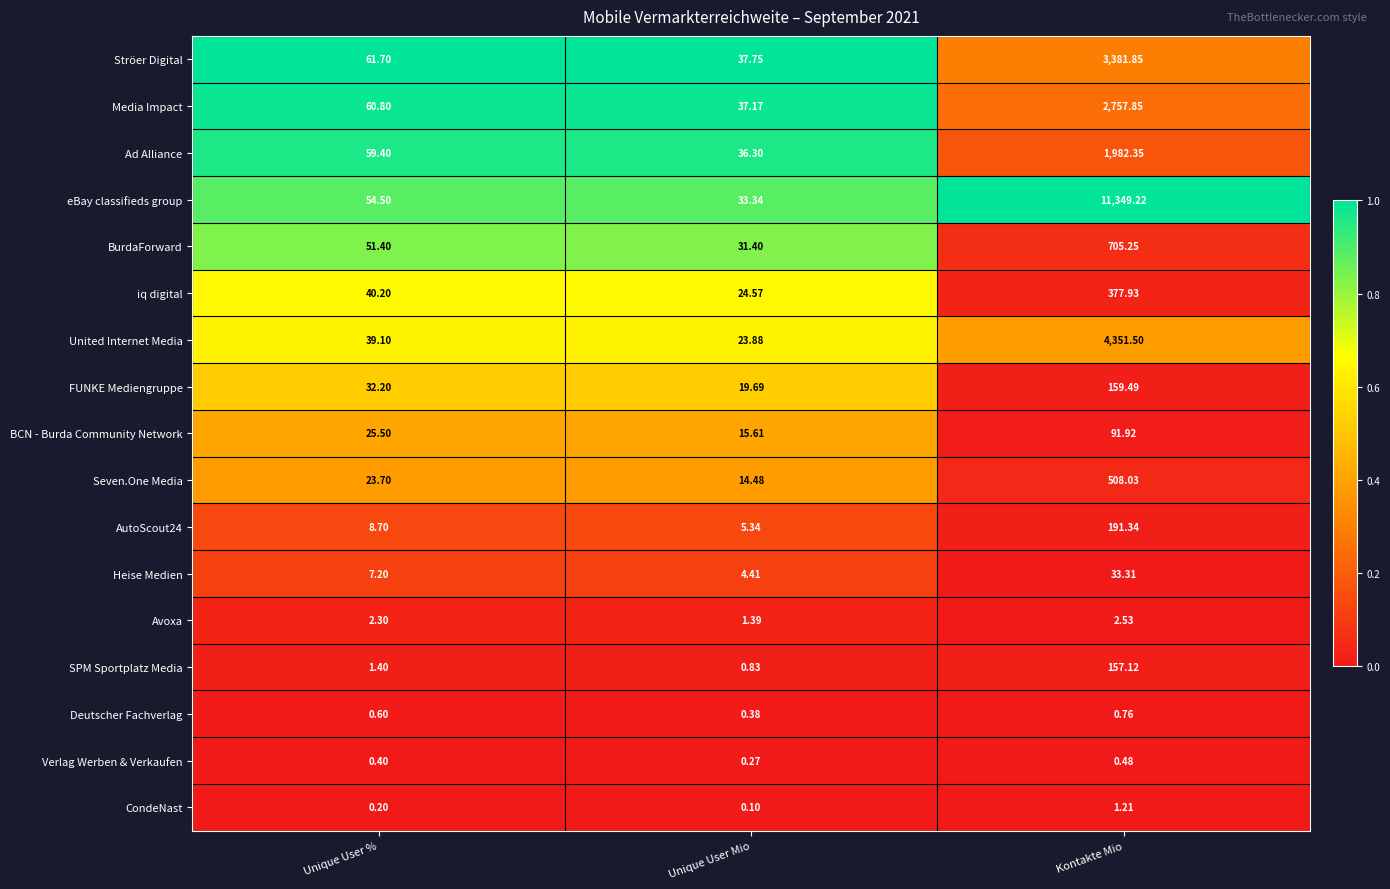

Between Unique User Mio and Kontakte Mio, which series saw the biggest shift?

eBay classifieds group